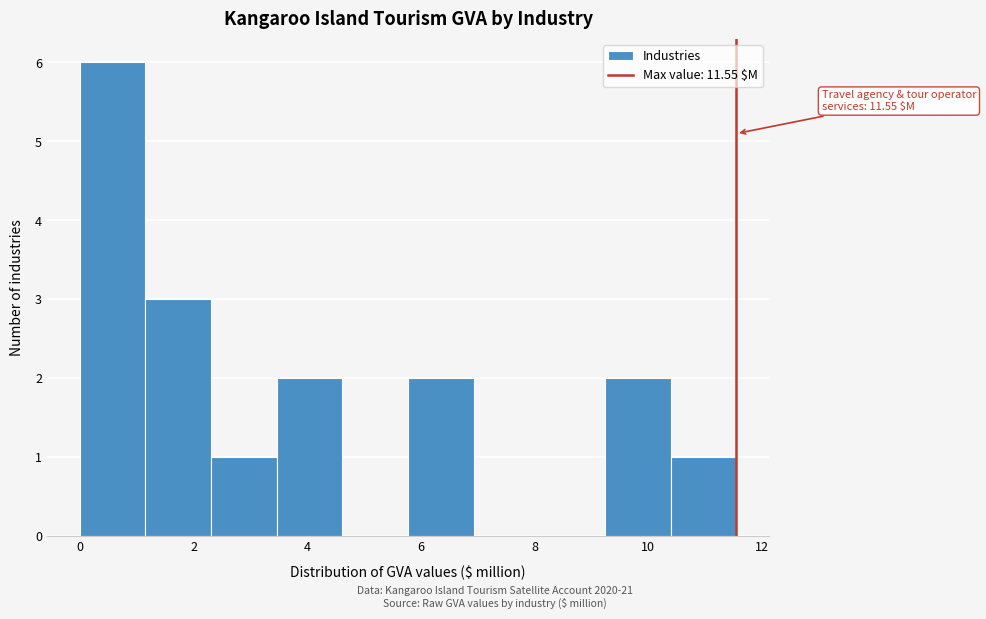

Over which range of the x-axis is the bar tallest?

0.0 to 1.2